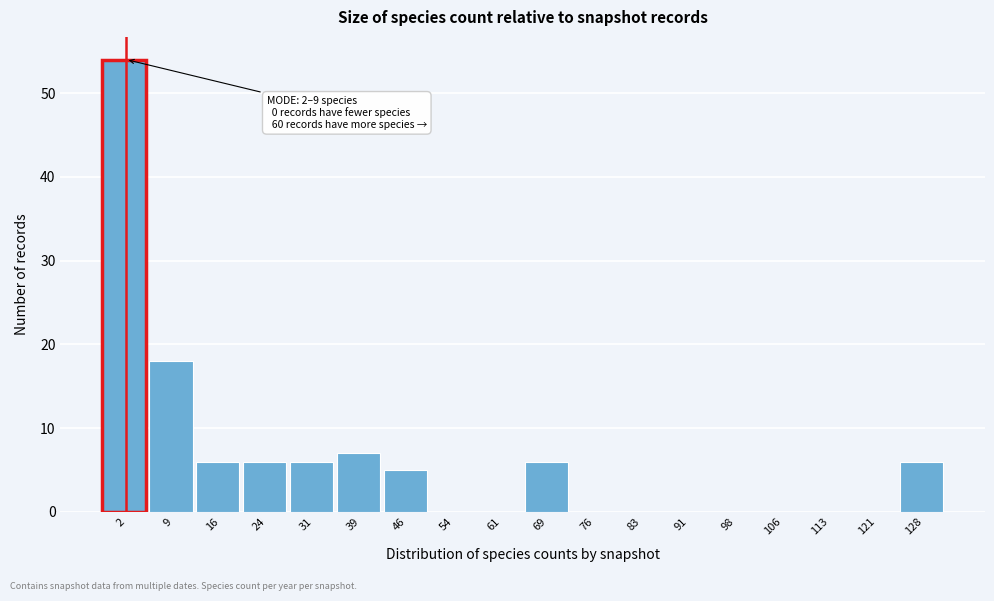

Reading left to right, list all the values displayed in this chart.

2=54	9=18	16=6	24=6	31=6	39=7	46=5	54=0	61=0	69=6	76=0	83=0	91=0	98=0	106=0	113=0	121=0	128=6